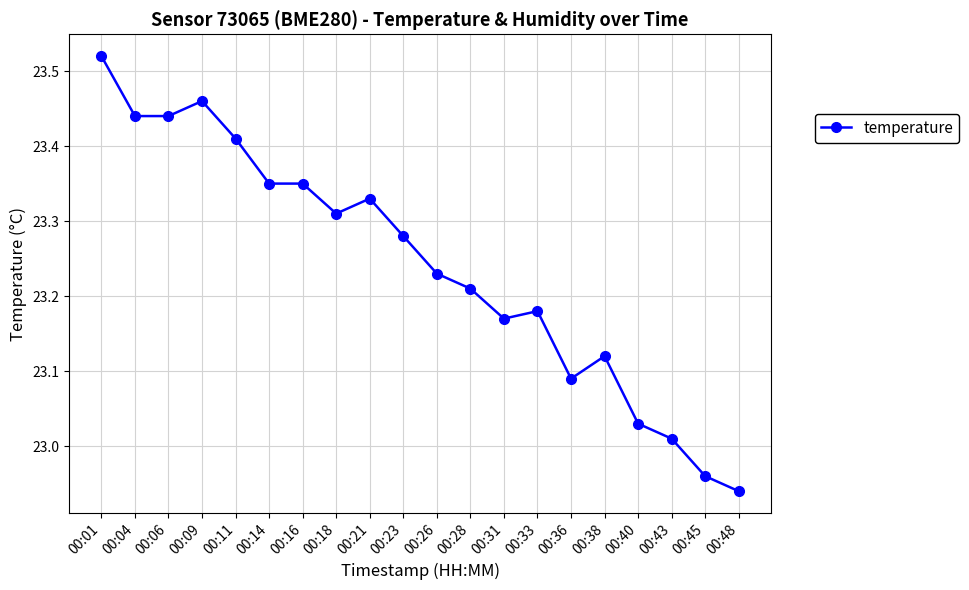

How many lines are shown in the chart?

1